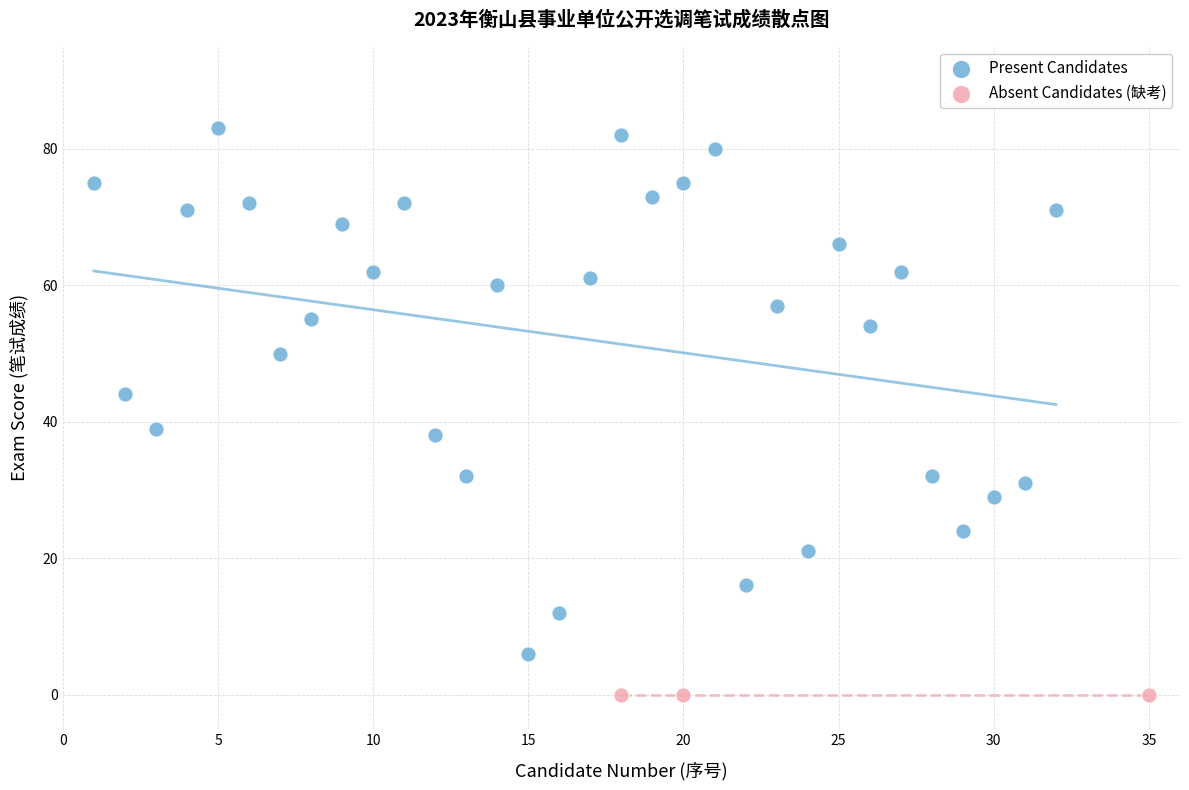

Which series reaches the minimum Y coordinate?

Absent Candidates (缺考)